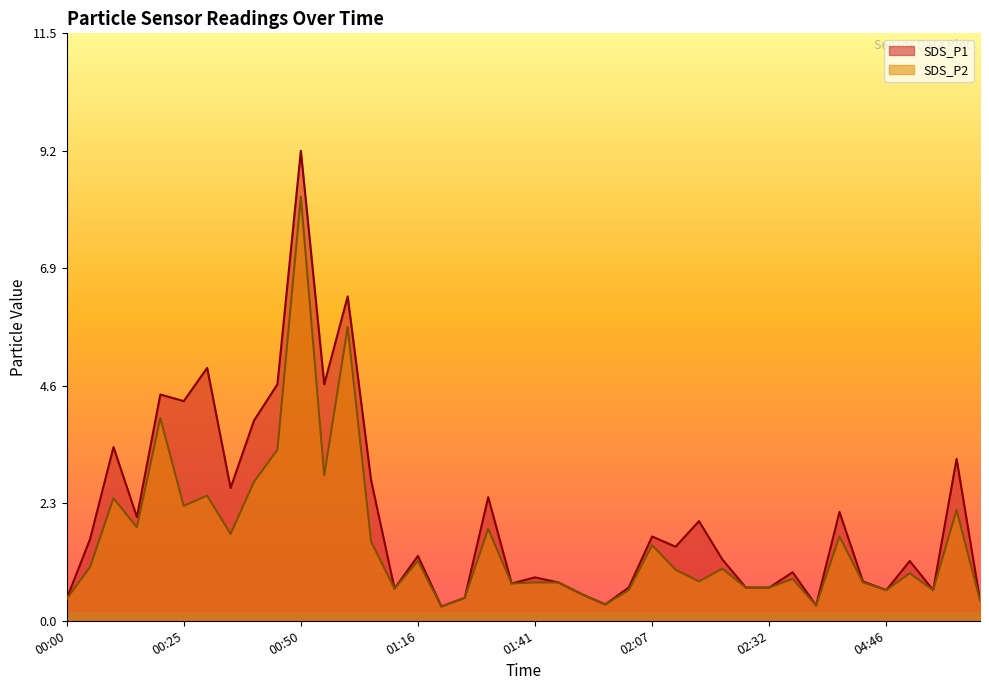

Reading left to right, list all the values displayed in this chart.

SDS_P1: 00:00=0.4	00:05=1.6	00:10=3.4	00:15=2.0	00:20=4.4	00:25=4.3	00:30=5.0	00:35=2.6	00:40=3.9	00:45=4.6	00:50=9.2	00:55=4.6	01:00=6.3	01:06=2.8	01:11=0.6	01:16=1.3	01:21=0.3	01:26=0.5	01:31=2.4	01:36=0.7	01:41=0.8	01:46=0.8	01:51=0.5	01:56=0.3	02:01=0.7	02:07=1.6	02:12=1.4	02:17=1.9	02:22=1.2	02:27=0.7	02:32=0.7	02:38=0.9	03:31=0.3	04:36=2.1	04:41=0.8	04:46=0.6	04:51=1.2	04:56=0.6	05:01=3.2	05:06=0.4
SDS_P2: 00:00=0.4	00:05=1.1	00:10=2.4	00:15=1.8	00:20=4.0	00:25=2.2	00:30=2.5	00:35=1.7	00:40=2.7	00:45=3.4	00:50=8.3	00:55=2.9	01:00=5.8	01:06=1.6	01:11=0.6	01:16=1.2	01:21=0.3	01:26=0.5	01:31=1.8	01:36=0.7	01:41=0.8	01:46=0.8	01:51=0.5	01:56=0.3	02:01=0.6	02:07=1.5	02:12=1.0	02:17=0.8	02:22=1.0	02:27=0.7	02:32=0.7	02:38=0.8	03:31=0.3	04:36=1.6	04:41=0.8	04:46=0.6	04:51=0.9	04:56=0.6	05:01=2.2	05:06=0.4